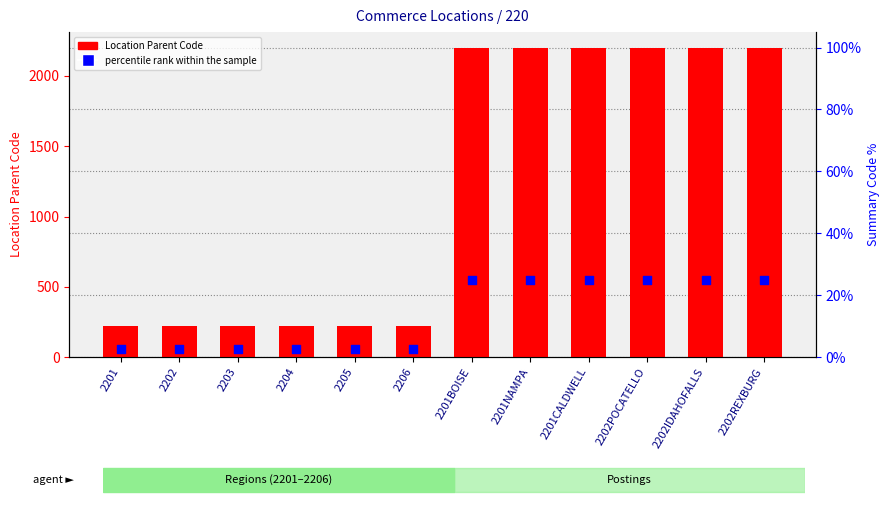

Which series has the widest spread of Y values?

Location Parent Code